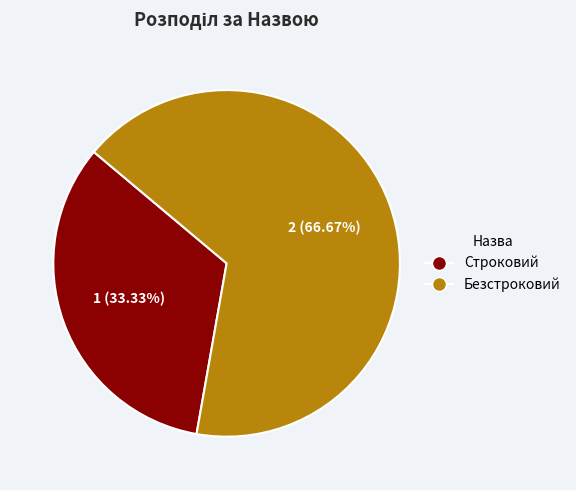

To the nearest percent, what is the combined percentage of Безстроковий and Строковий?

100%